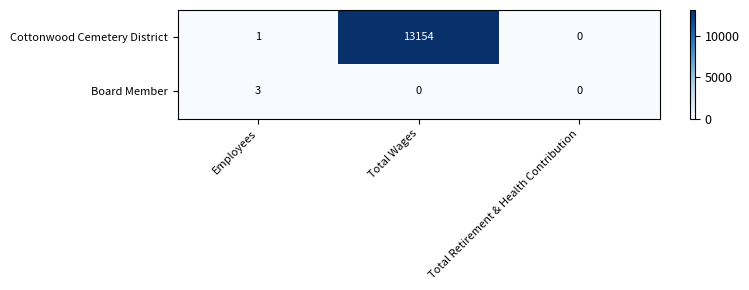

Which label corresponds to the largest value in the chart?

Total Wages